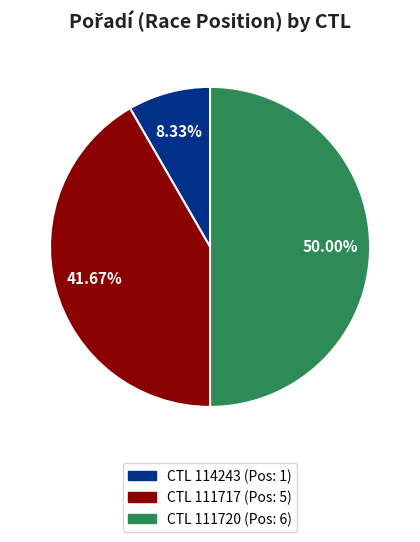

Which has a higher value, CTL 111720 (Pos: 6) or CTL 111717 (Pos: 5)?

CTL 111720 (Pos: 6)